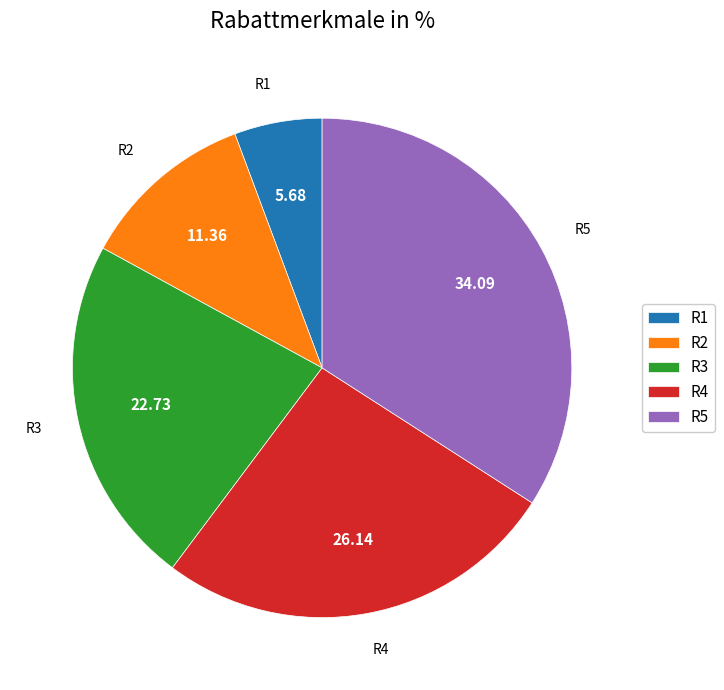

How many slices are in this pie chart?

5